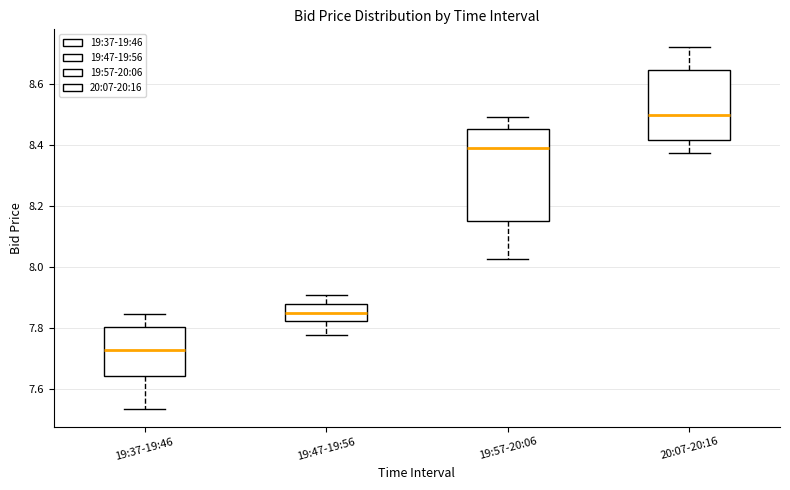

Which box's median line is the lowest?

19:37-19:46